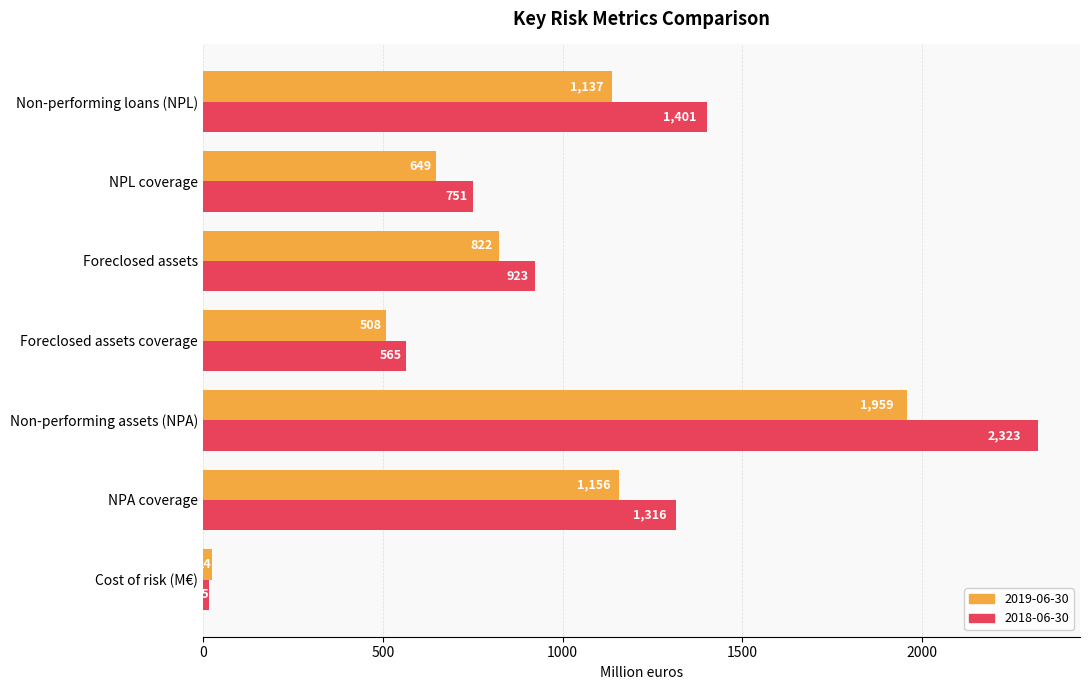

At which label is 2019-06-30 closest to 991?

Non-performing loans (NPL)